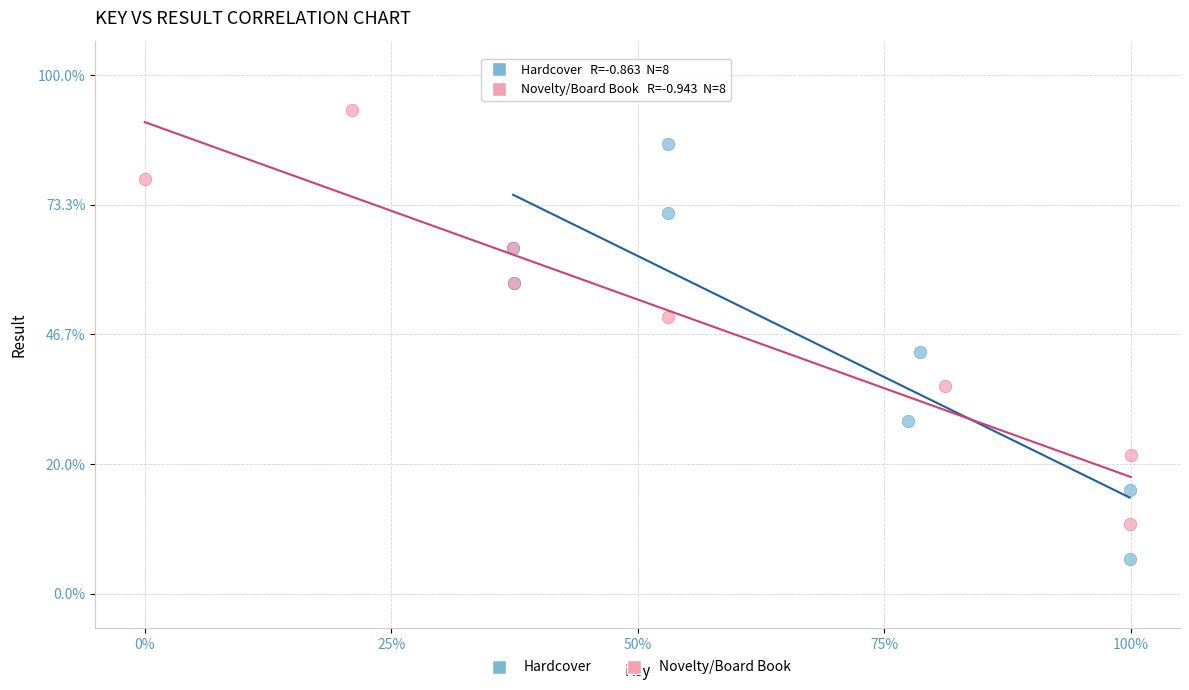

Which series reaches the maximum Y coordinate?

Novelty/Board Book